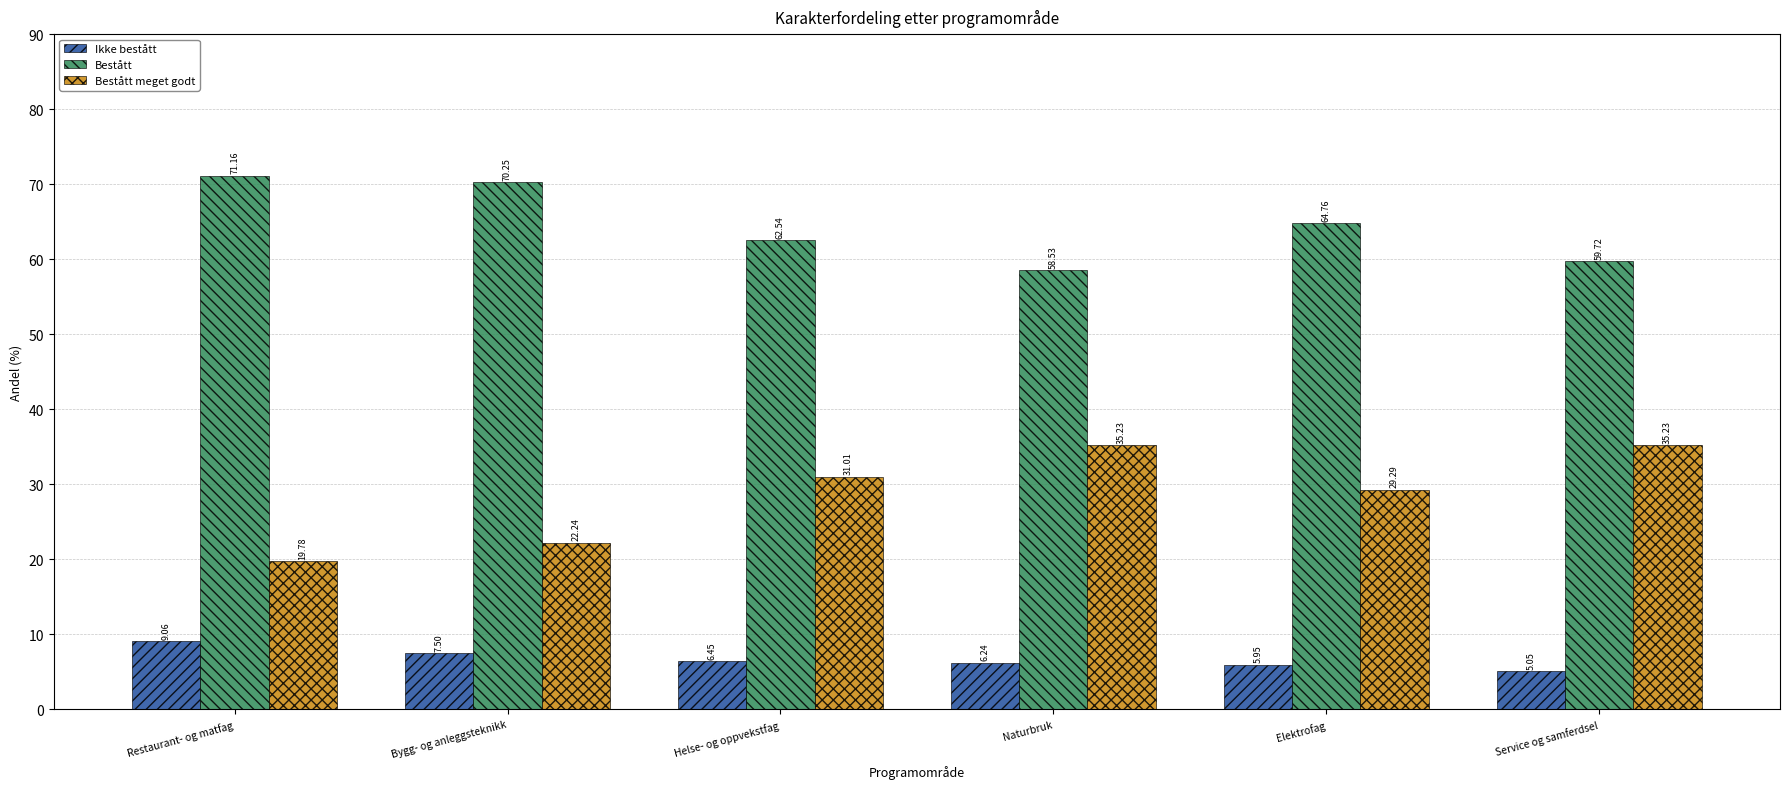

What is the lowest value of the Bestått meget godt series?

19.8